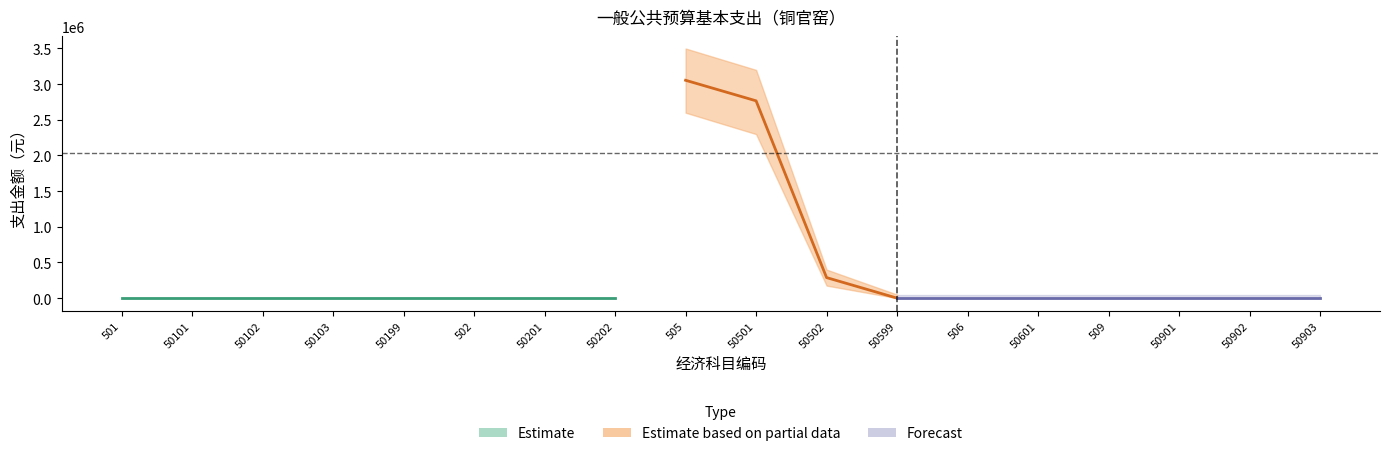

Reading left to right, what are all the values shown in this chart?

中心值: 501=0	50101=0	50102=0	50103=0	50199=0	502=0	50201=0	50202=0	505=3054362	50501=2766362	50502=288000	50599=0	506=0	50601=0	509=0	50901=0	50902=0	50903=0
上限: 501=0	50101=0	50102=0	50103=0	50199=0	502=0	50201=0	50202=0	505=3500000	50501=3200000	50502=400000	50599=50000	506=50000	50601=50000	509=50000	50901=50000	50902=50000	50903=50000
下限: 501=0	50101=0	50102=0	50103=0	50199=0	502=0	50201=0	50202=0	505=2600000	50501=2300000	50502=176000	50599=0	506=0	50601=0	509=0	50901=0	50902=0	50903=0